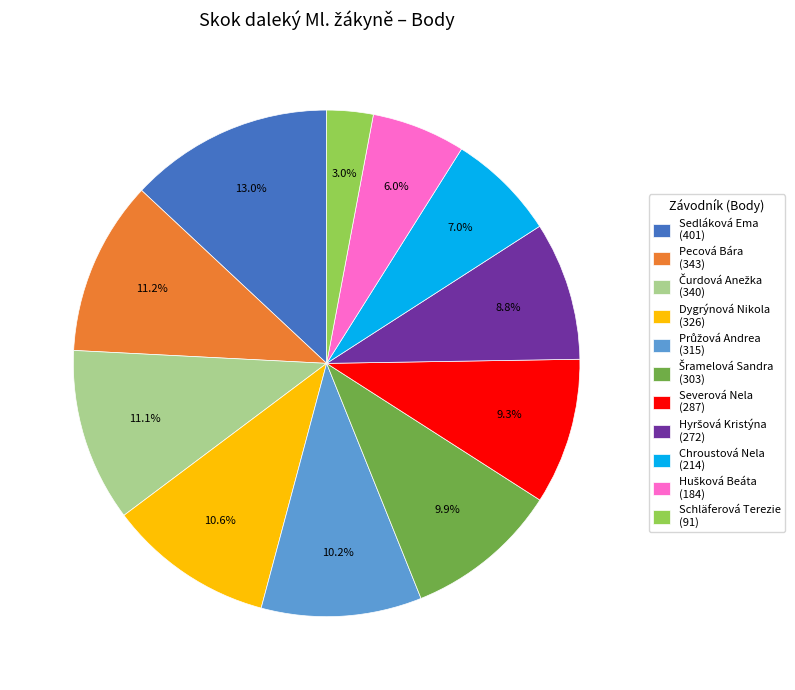

Is Schläferová Terezie (91) the majority of the pie?

No